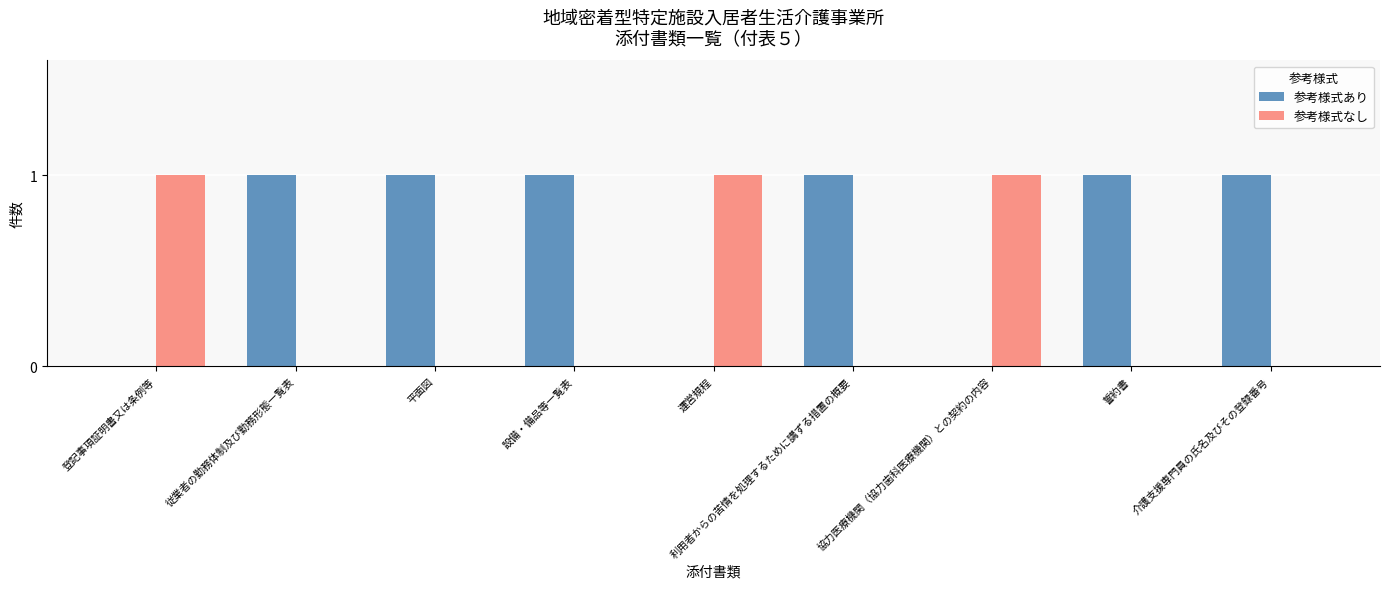

Is the value of 参考様式なし at 協力医療機関（協力歯科医療機関）との契約の内容 greater than the value of 参考様式あり at 運営規程?

Yes